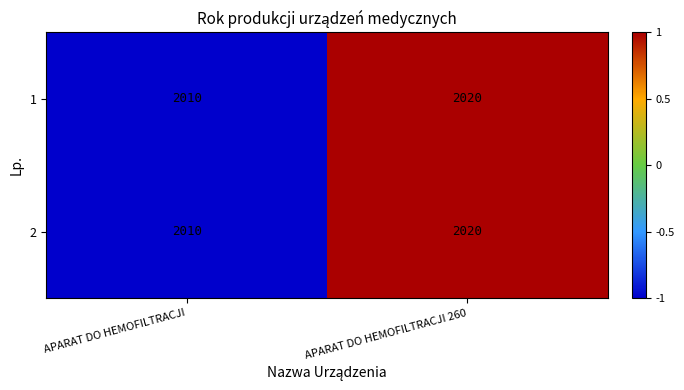

What is the sum of all 2 values?

4030